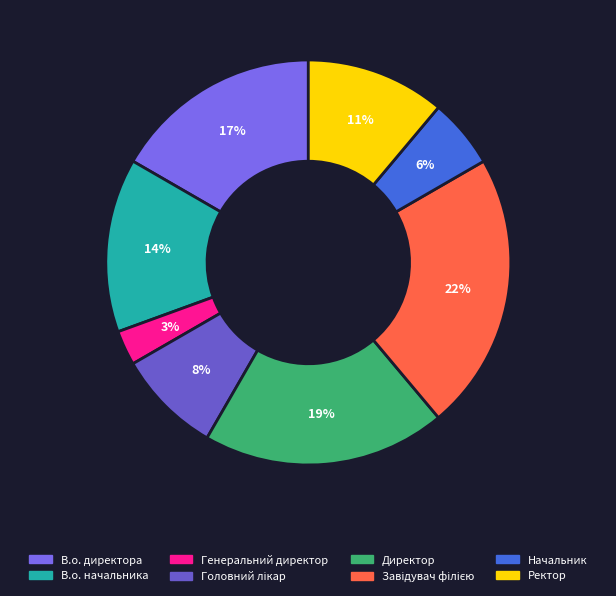

How many segments does this pie chart have?

8